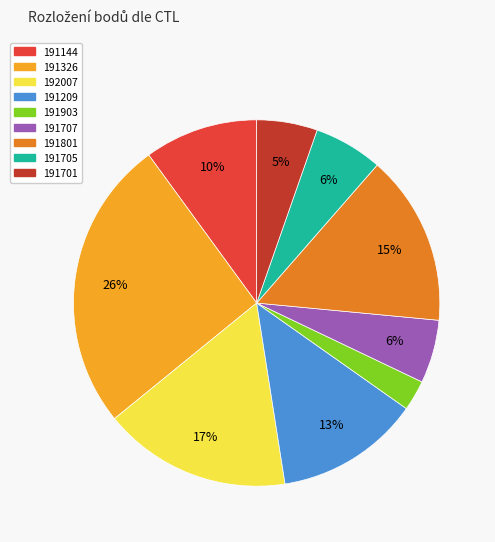

The 192007 slice represents 17% of the pie. True or false?

True